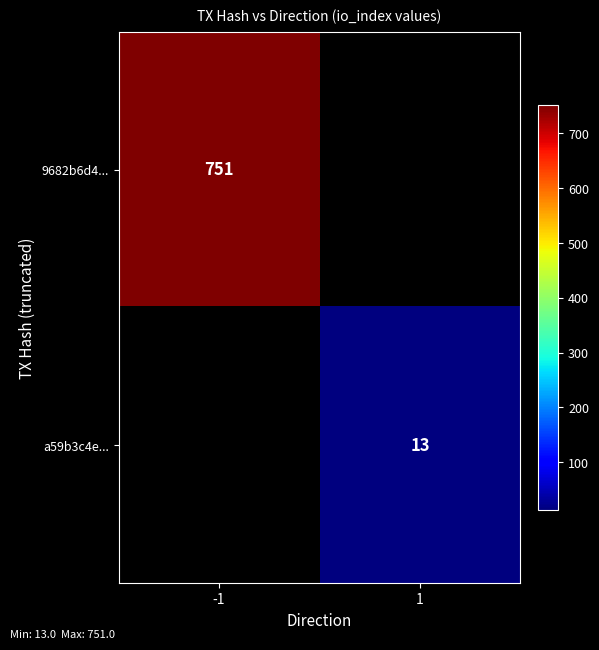

At how many categories does at least one series exceed 61?

1